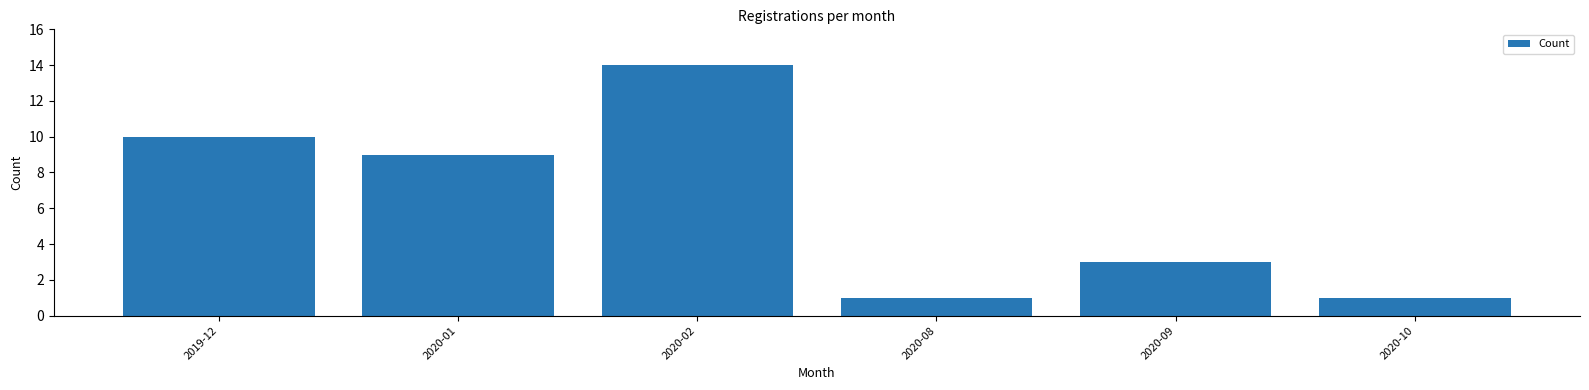

Reading right to left, list all the values displayed in this chart.

2020-10=1	2020-09=3	2020-08=1	2020-02=14	2020-01=9	2019-12=10